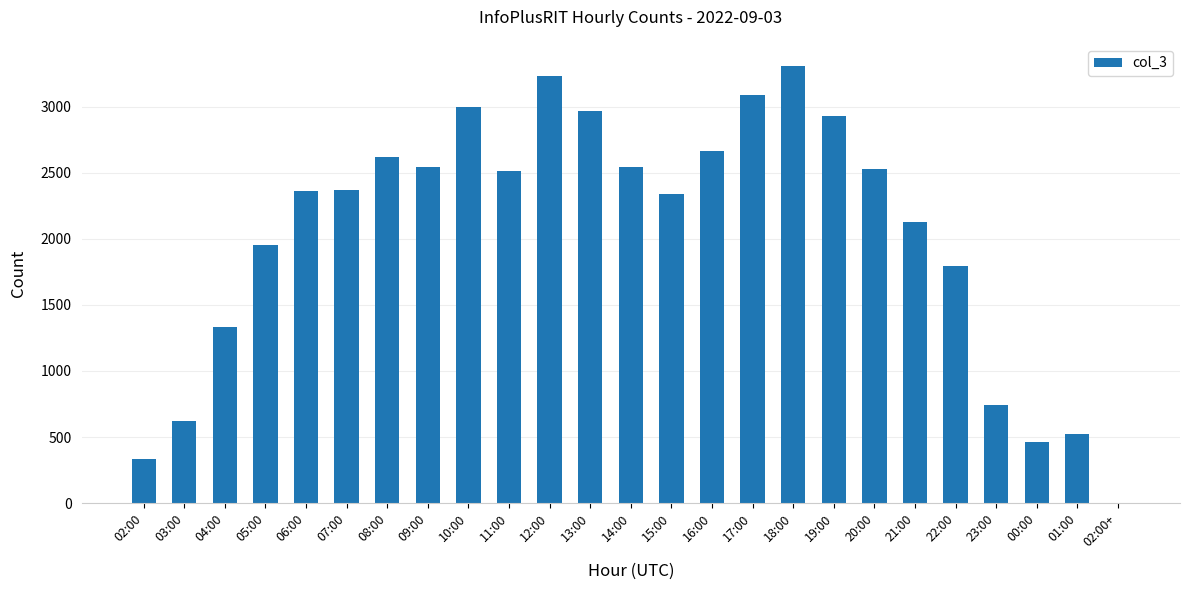

Approximately how many times larger is the value at 22:00 compared to 08:00?

0.7